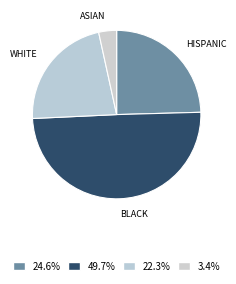

How many segments does this pie chart have?

4